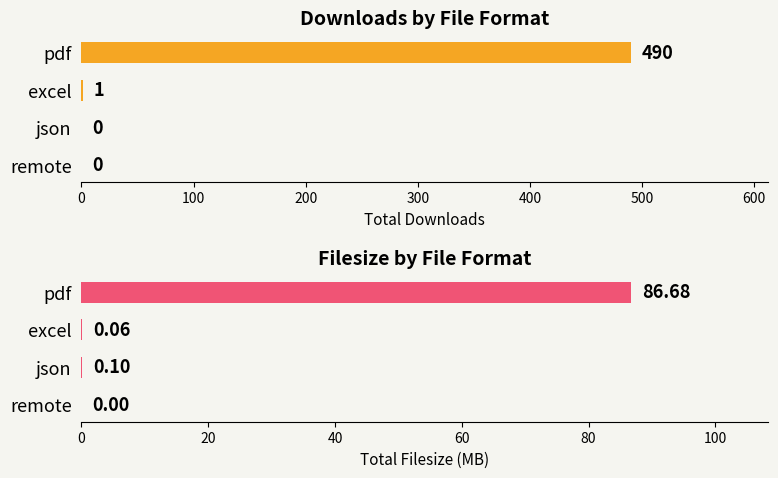

List the series in order of their overall mean, highest first.

downloads, filesize (MB)